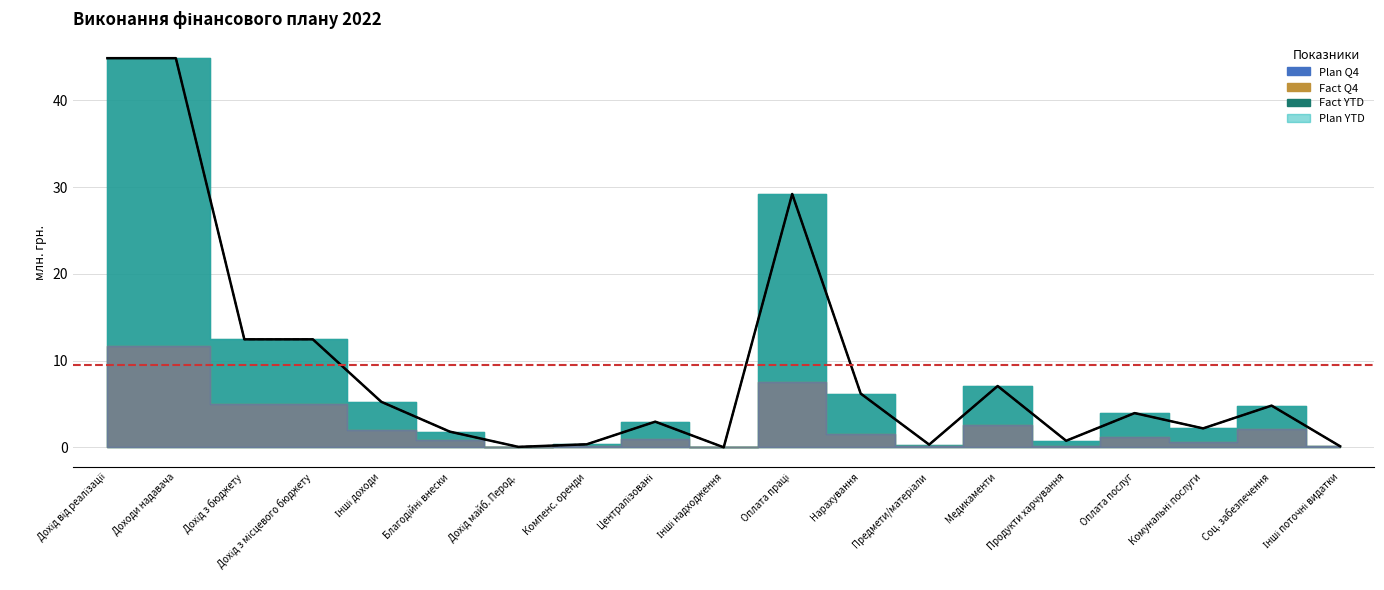

What is the sum of all Fact Q4 values?

179.9